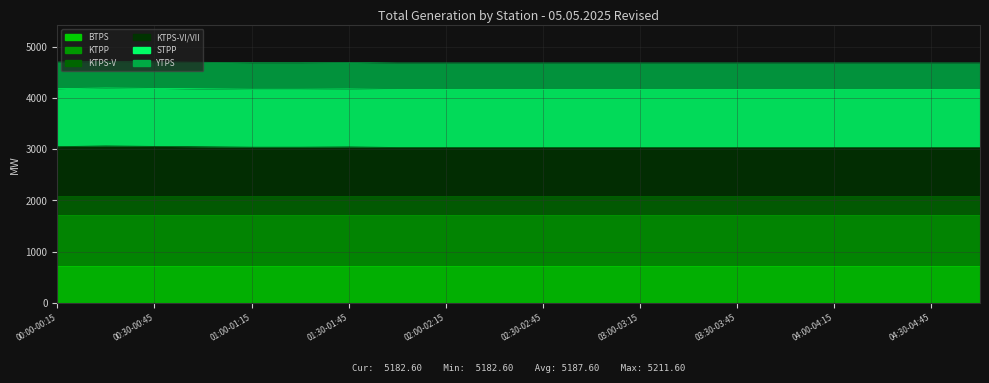

How many points are higher than both their immediate neighbors (excluding endpoints)?

2